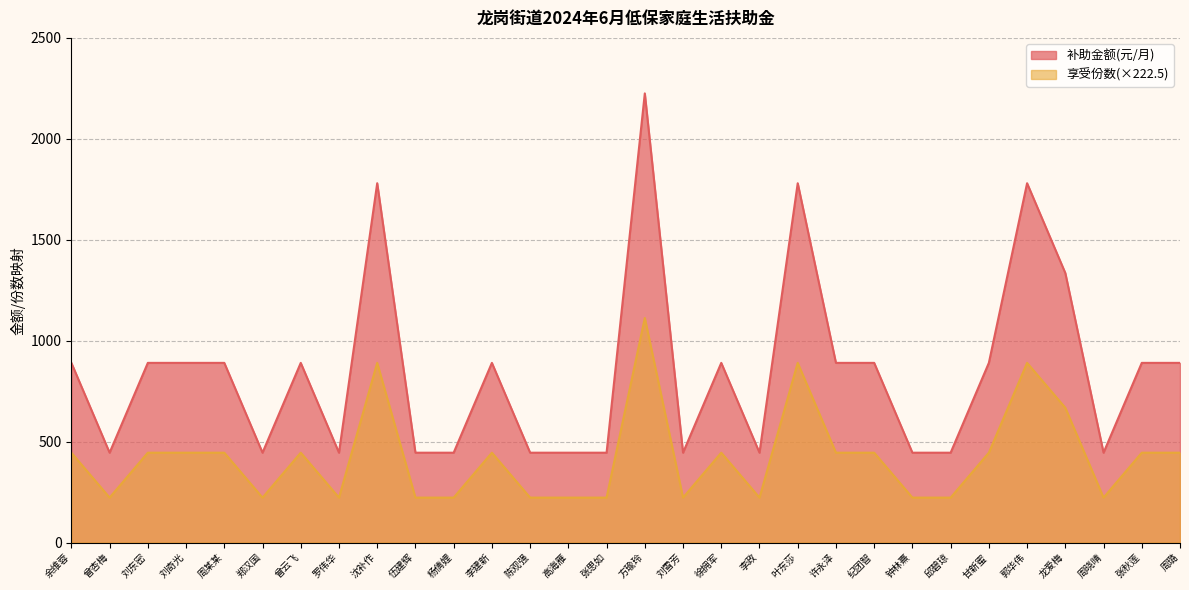

Which series has the largest total across all categories?

补助金额(元/月)